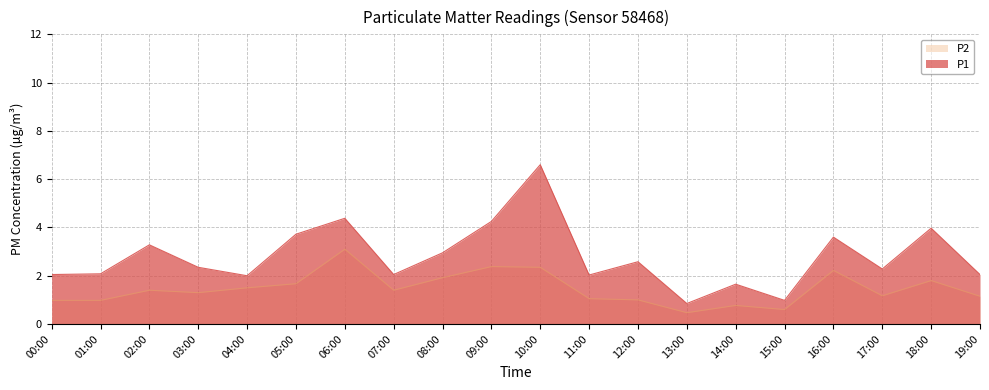

How many lines are shown in the chart?

2